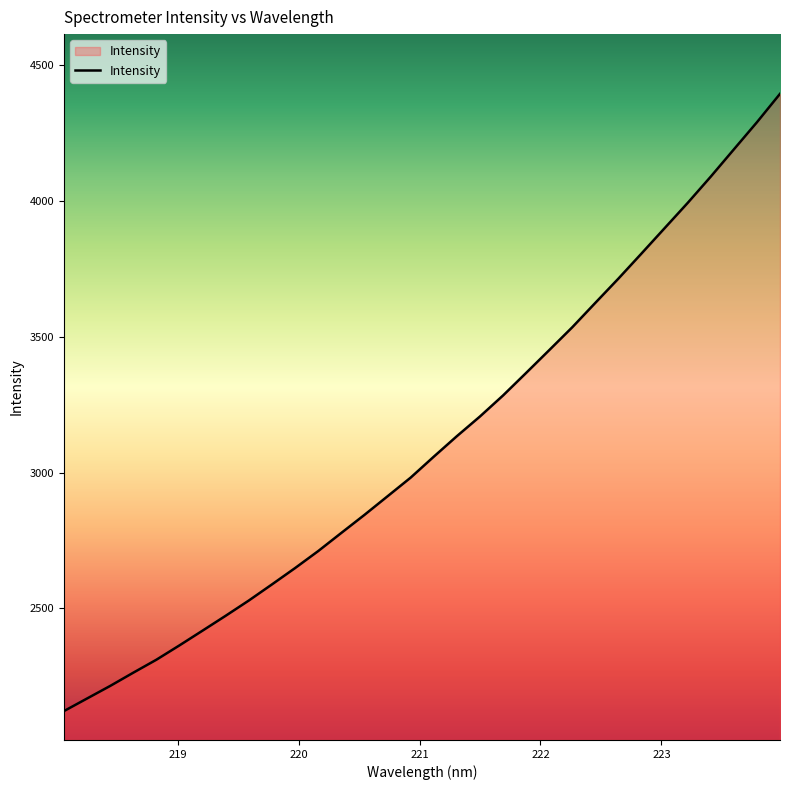

What is the greatest value displayed?

4392.7